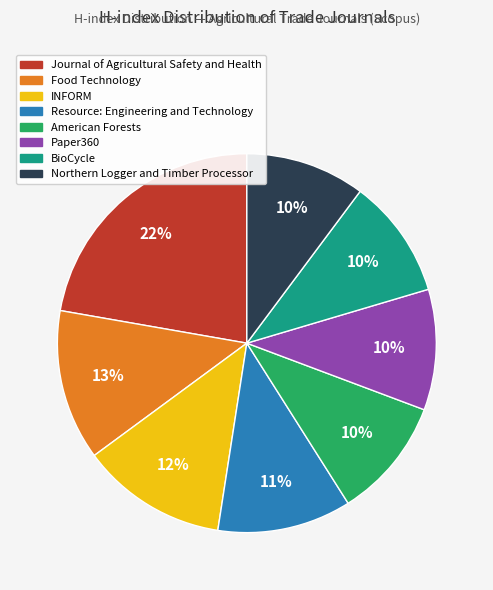

What percentage is the INFORM slice, to the nearest percent?

12%